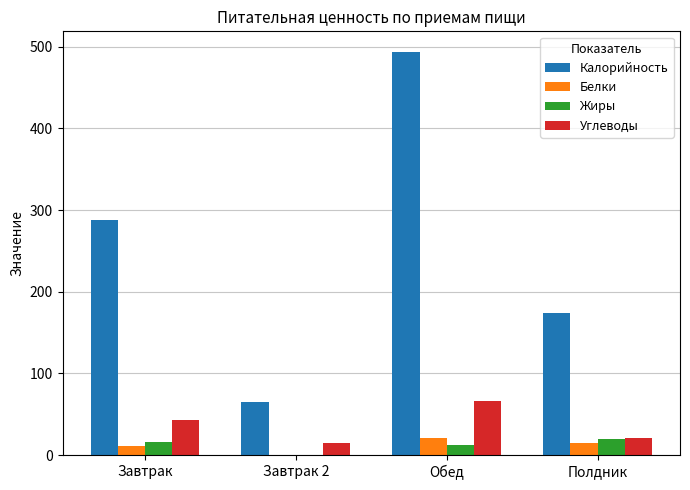

How many series are shown in this chart?

4